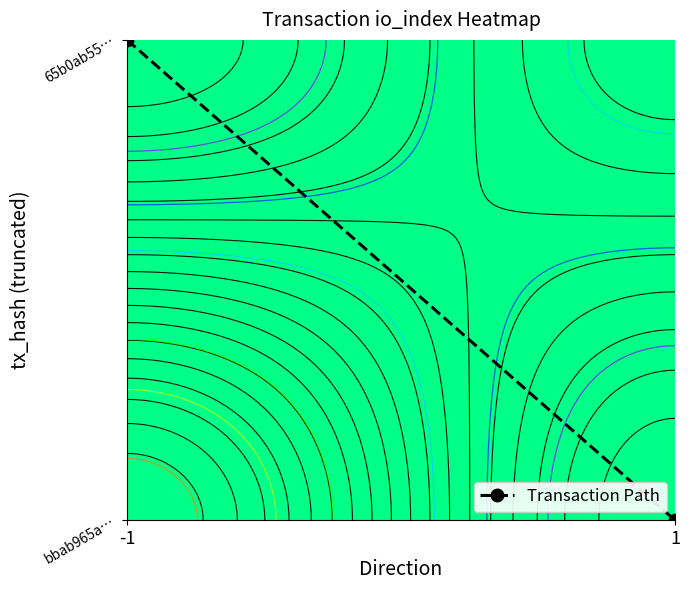

Is the value of Transaction Path at 1 greater than the value of Data Points at -1?

No